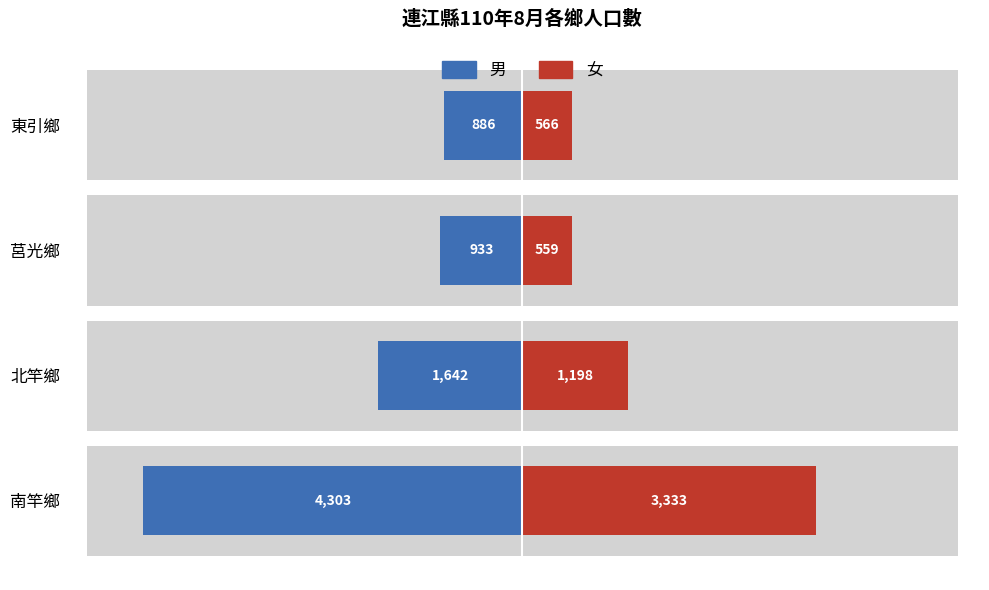

The value of 女 at 南竿鄉 is 1576. True or false?

False